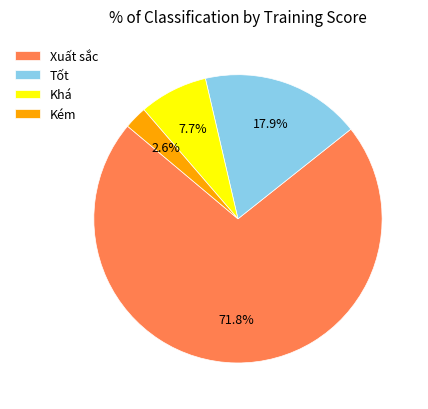

To the nearest percent, what portion does Kém represent?

3%